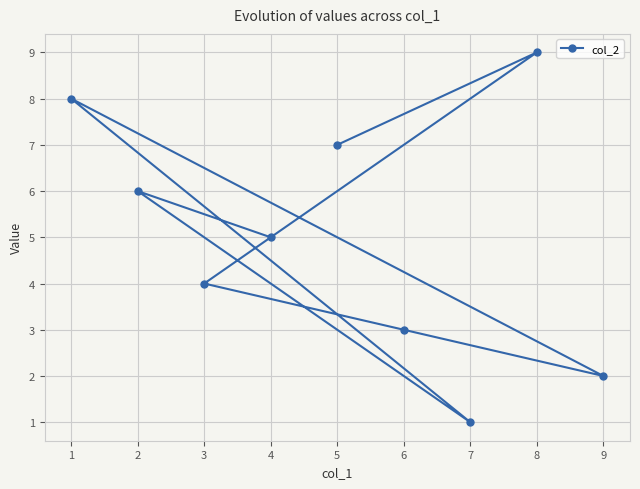

Is this an area chart (filled region under the line)?

No